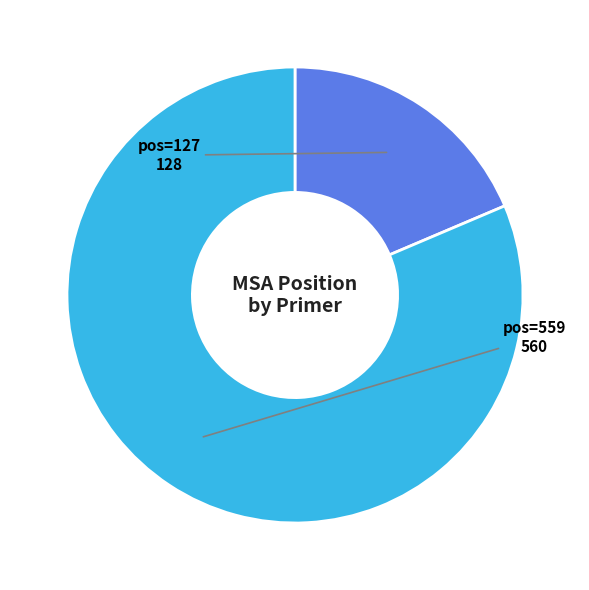

Is there any slice that represents more than half of the pie?

Yes